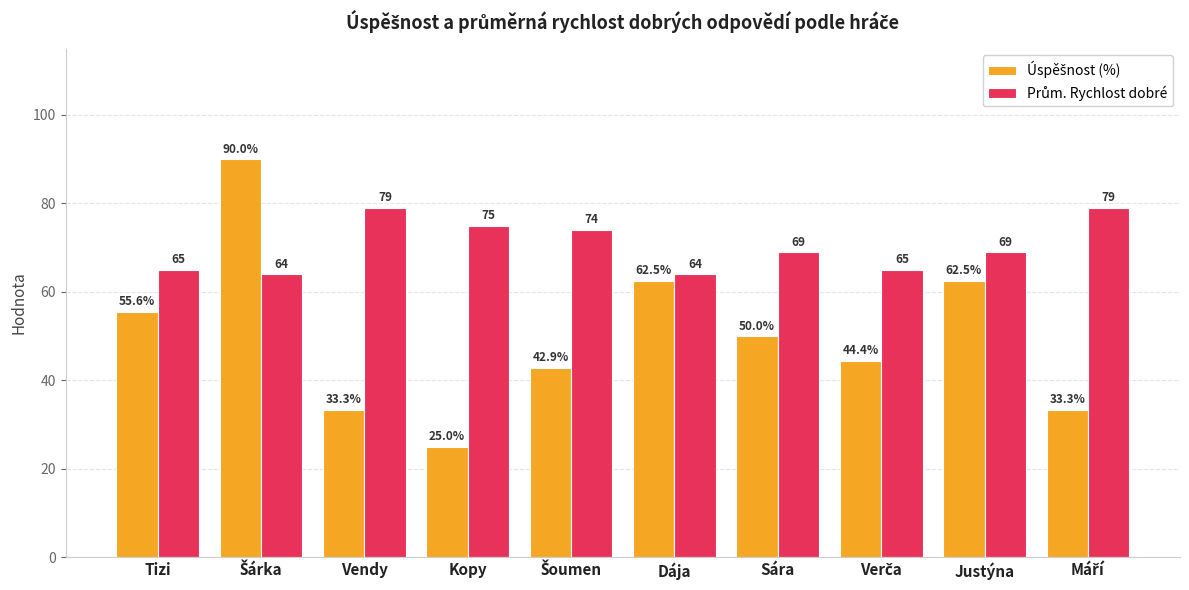

At how many categories does at least one series exceed 49?

10